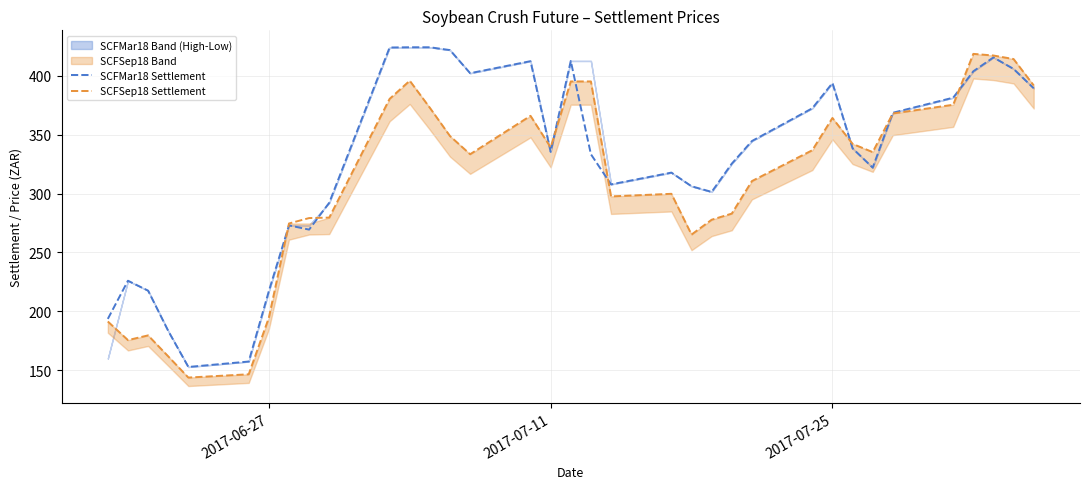

What is the highest value of the SCFMar18 Settlement series?

424.2